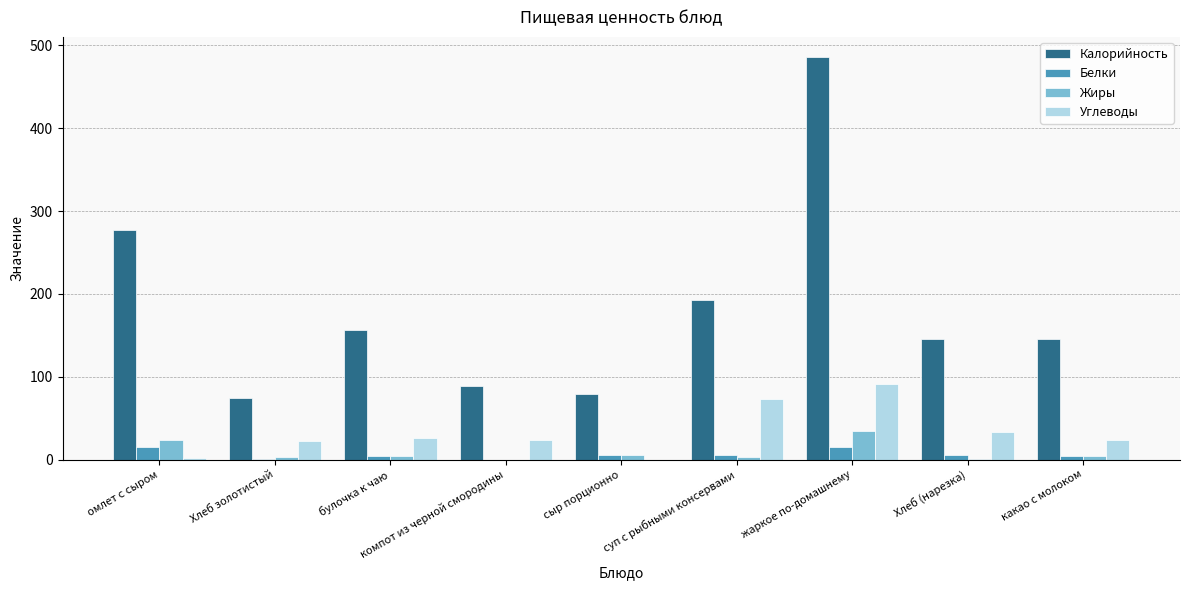

Is it true that Углеводы equals 33.0 at Хлеб (нарезка)?

True